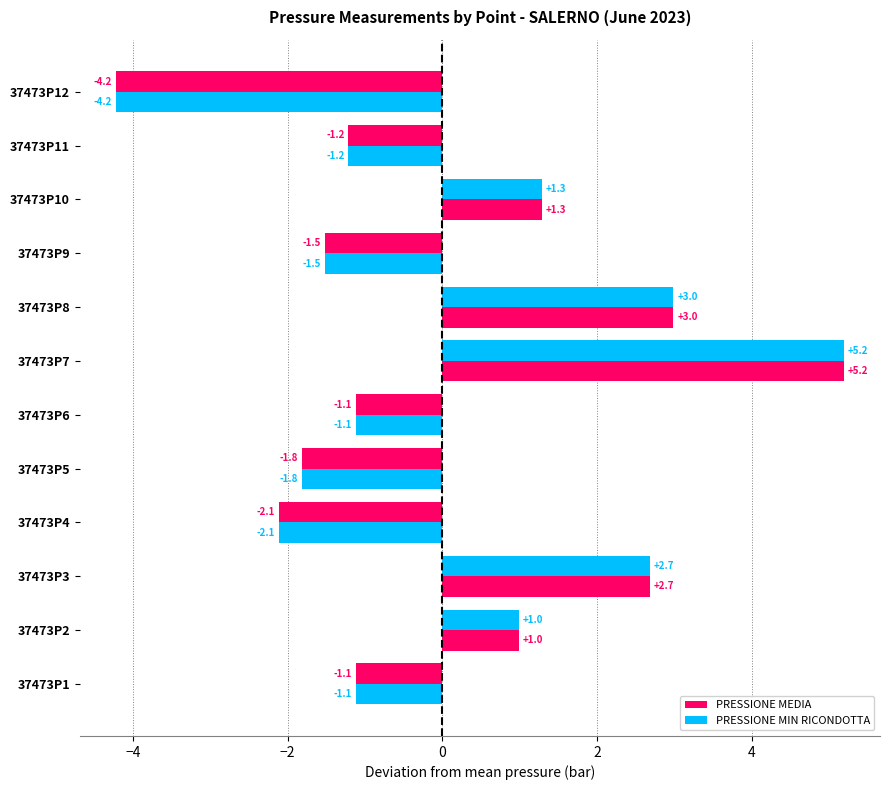

Count the number of categories in the chart.

12